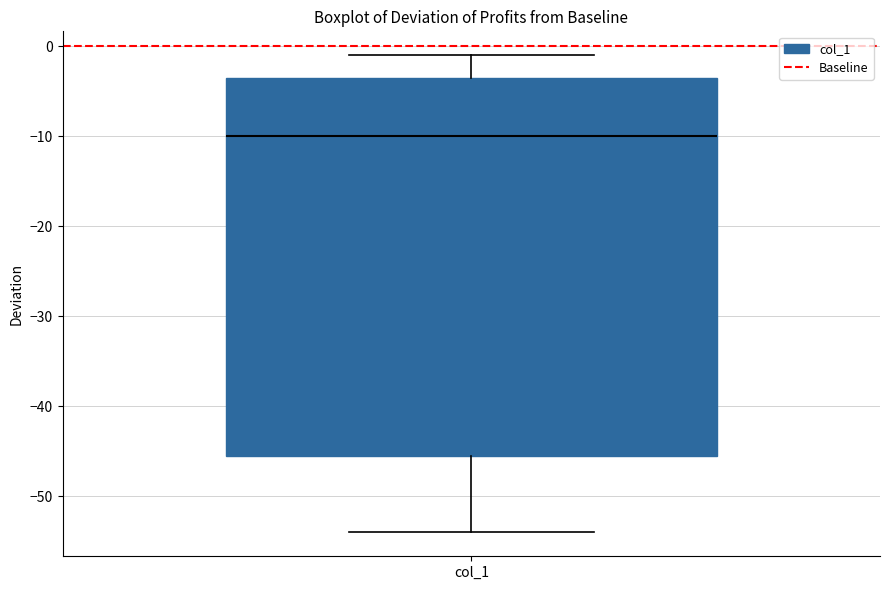

Transcribe this box plot: give where the median line is, the range the box spans, and where the two whiskers end, as read against the y-axis. The values are not printed on the chart, so give them approximately, as read against the axis.

median -10, box -45 to -3, whiskers -54 to -1